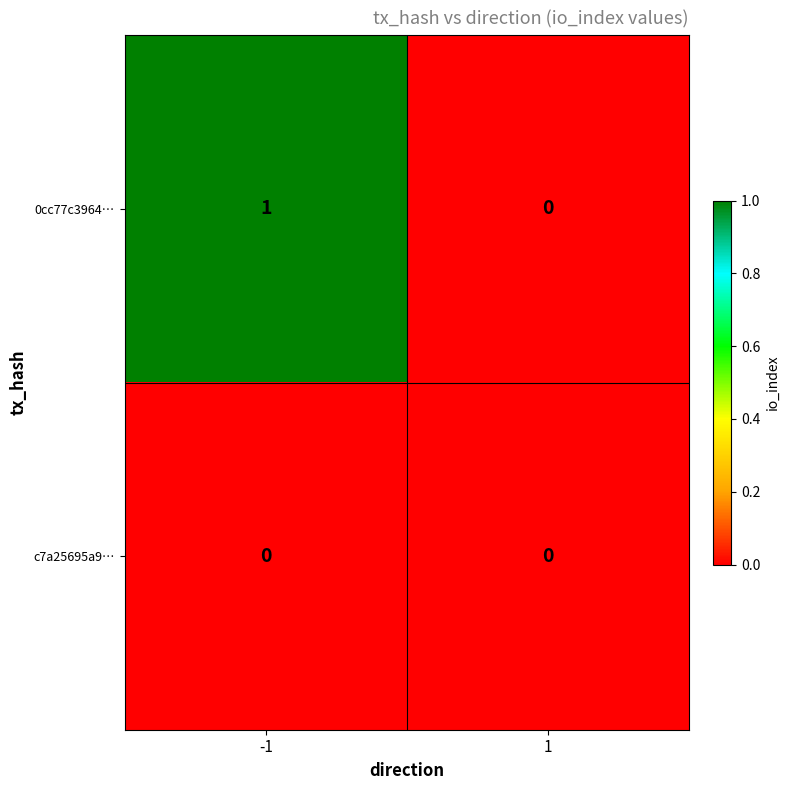

How many positive values does the 0cc77c3964… series have?

1